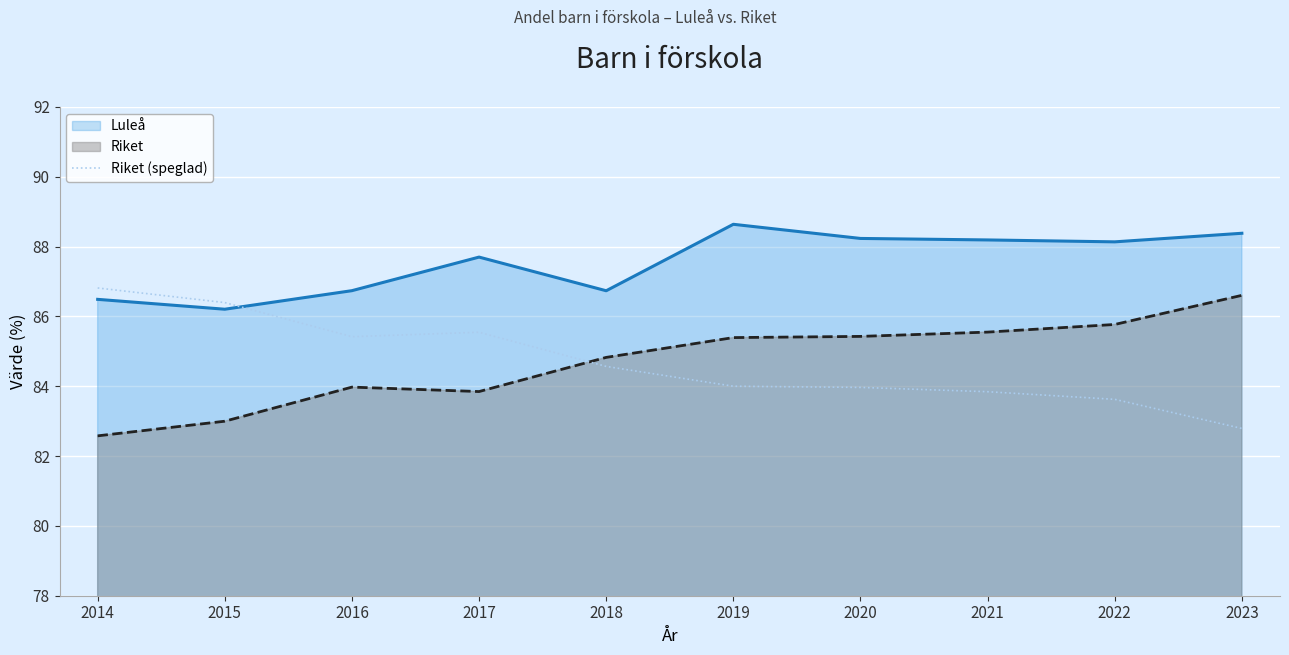

At which label does Luleå reach its minimum?

2015